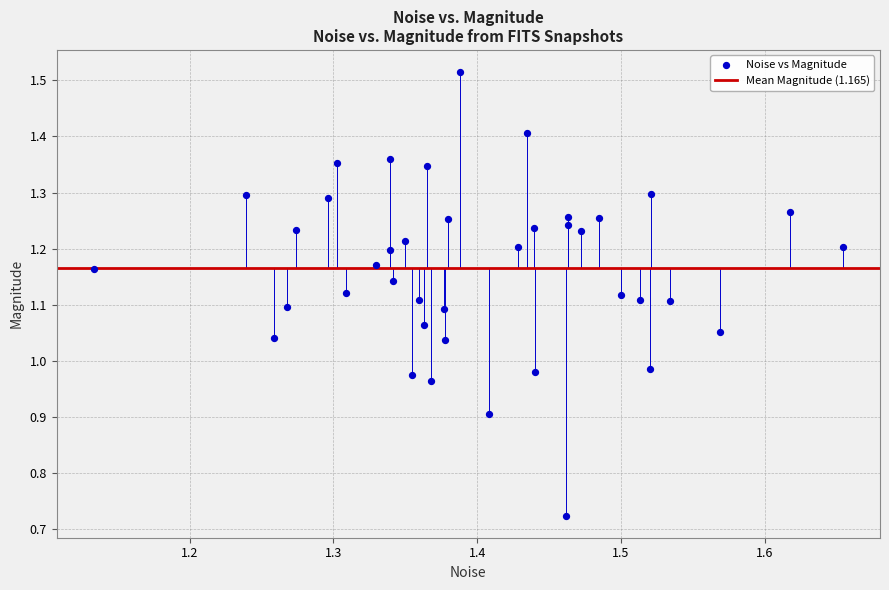

What is the range of X values (max minus min)?

0.5